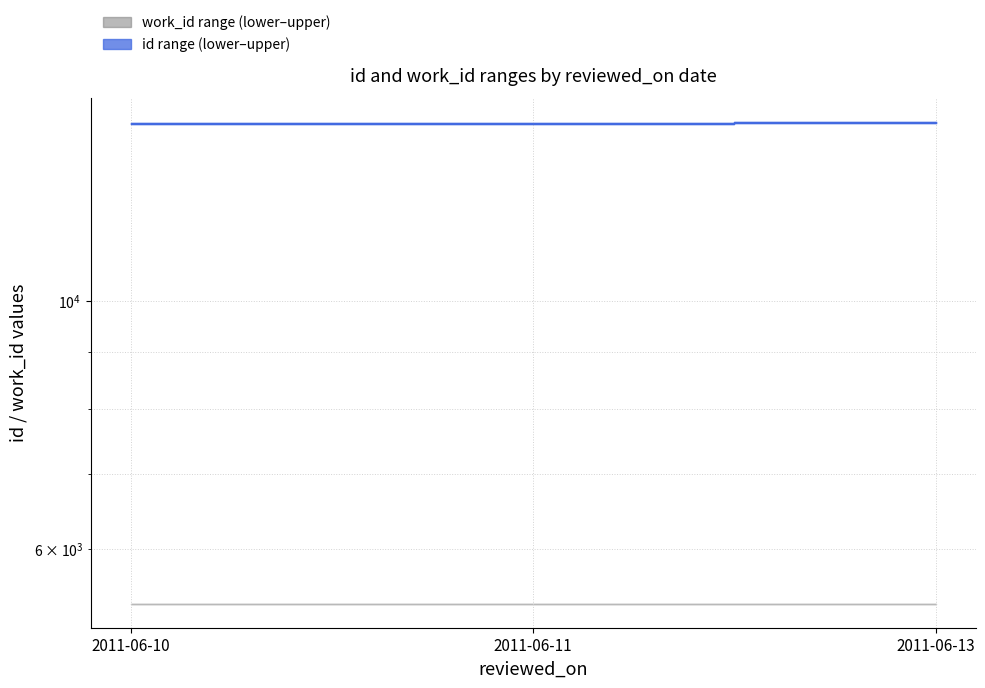

Which category has the lowest value across all series?

2011-06-10